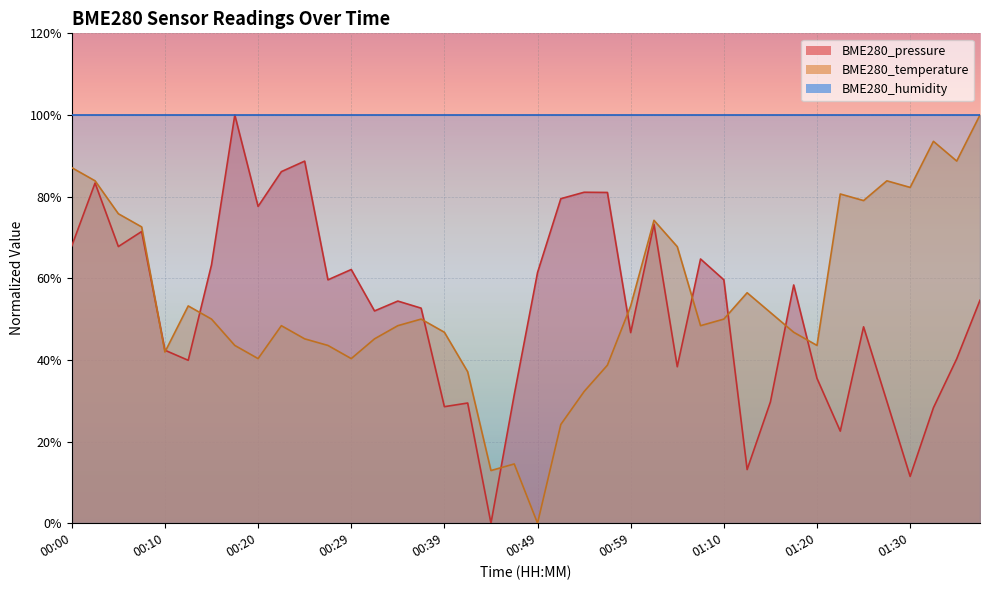

After their last crossing, which series has the higher values: BME280_pressure or BME280_temperature?

BME280_temperature